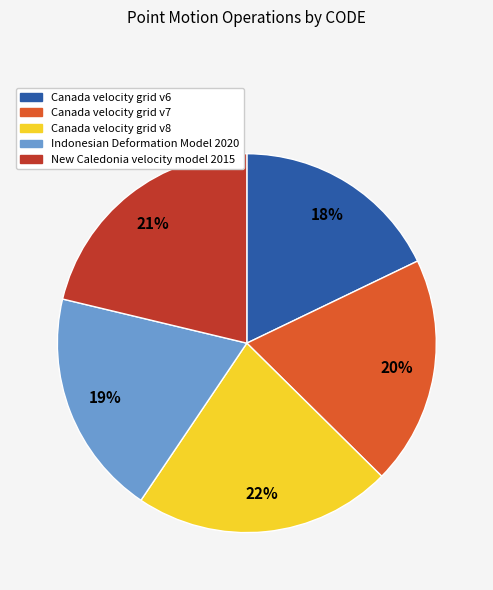

How many slices are in this pie chart?

5